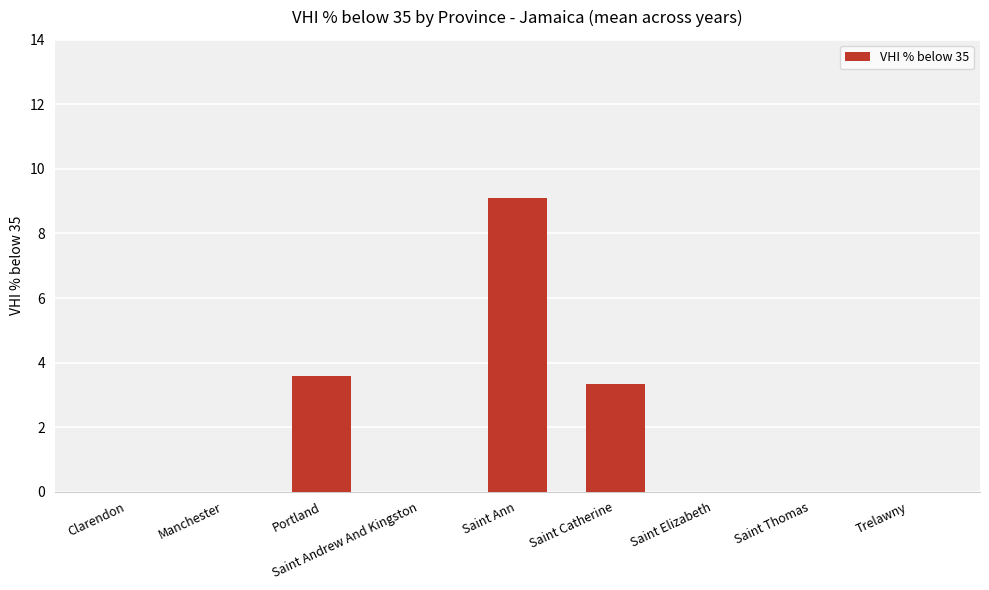

What is the sum of all values?

16.0